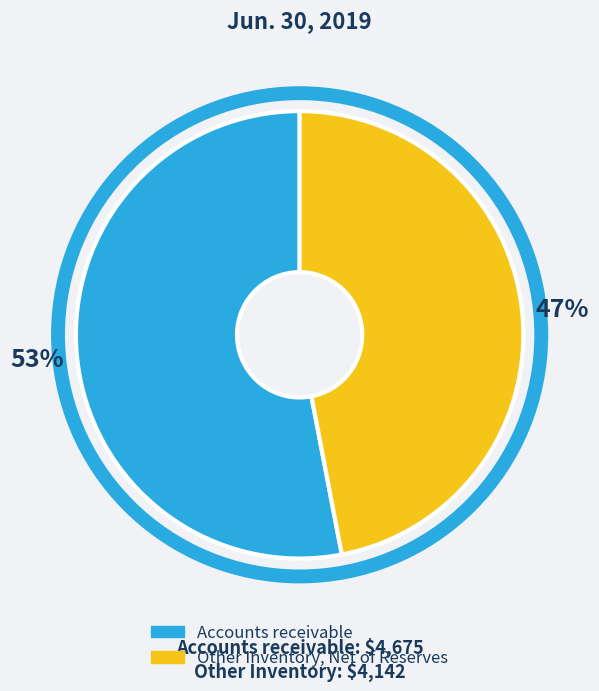

Is the sum of Other Inventory, Net of Reserves and Accounts receivable greater than half?

Yes